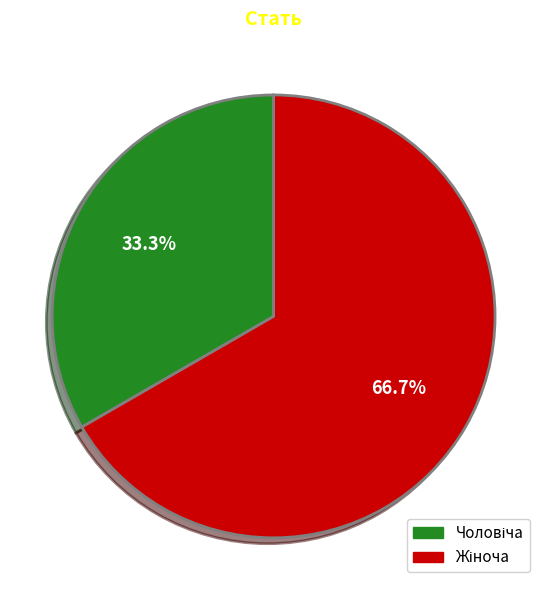

Does any single category account for the majority?

Yes